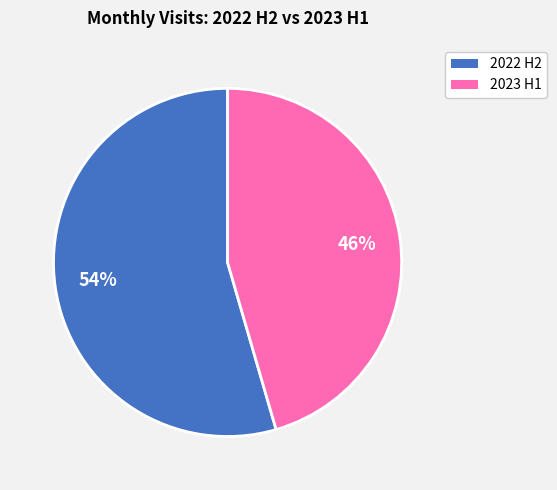

To the nearest percent, what is the average slice percentage?

50%